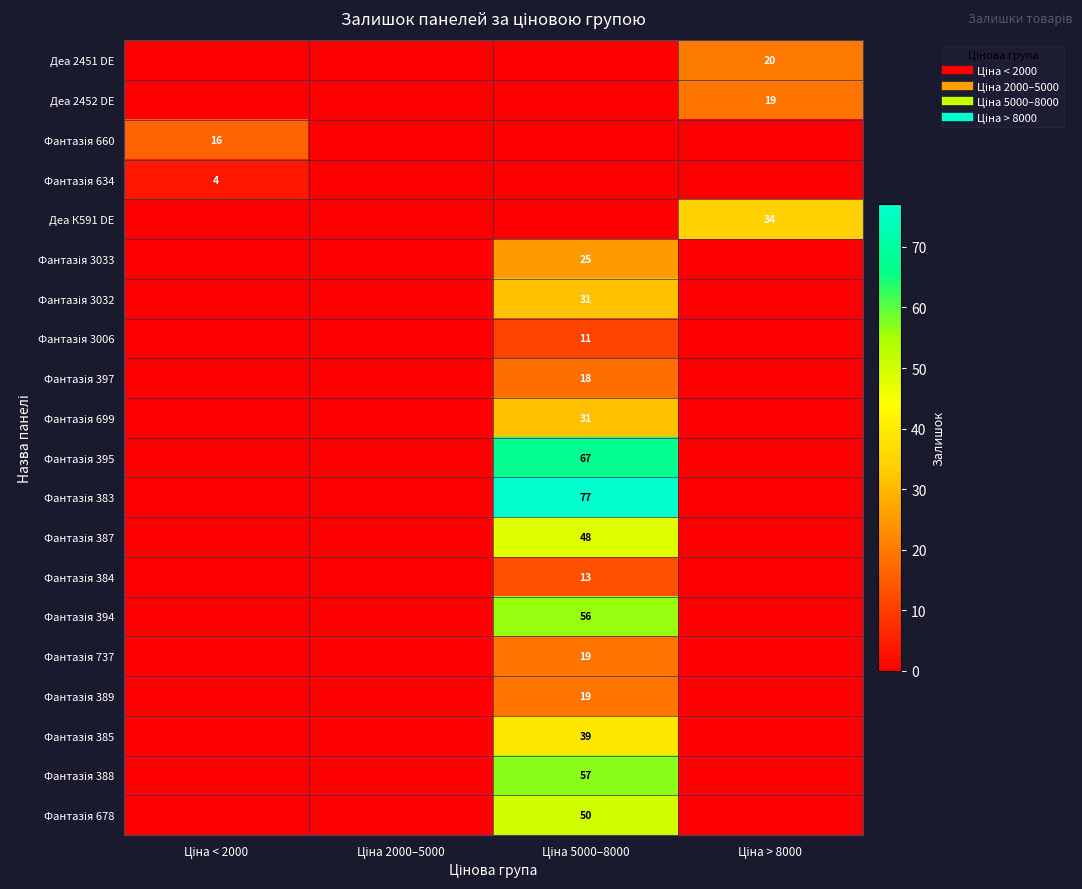

Which series has the largest total across all categories?

Фантазія 383